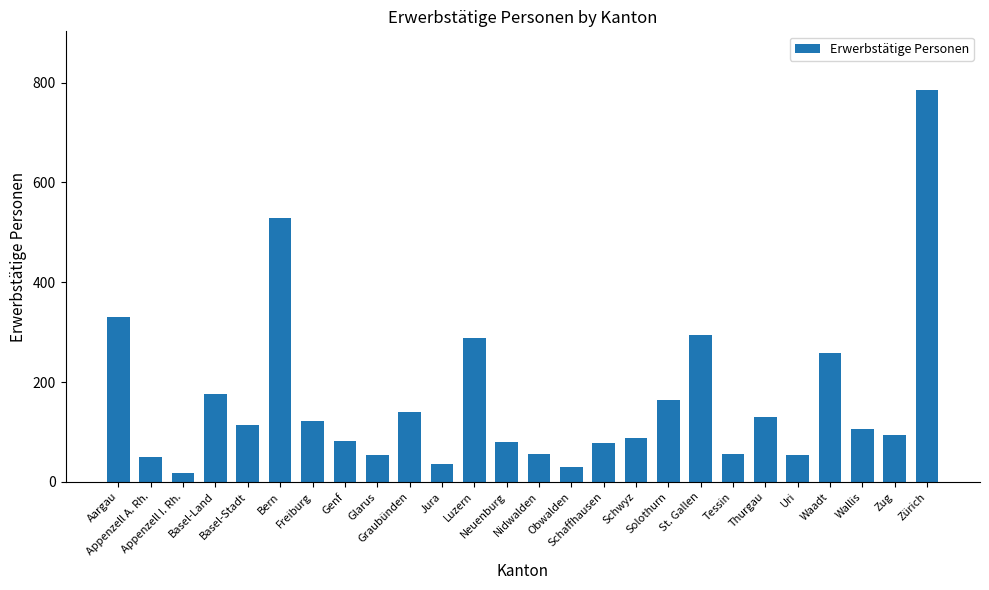

What value does the data have at Graubünden?

141